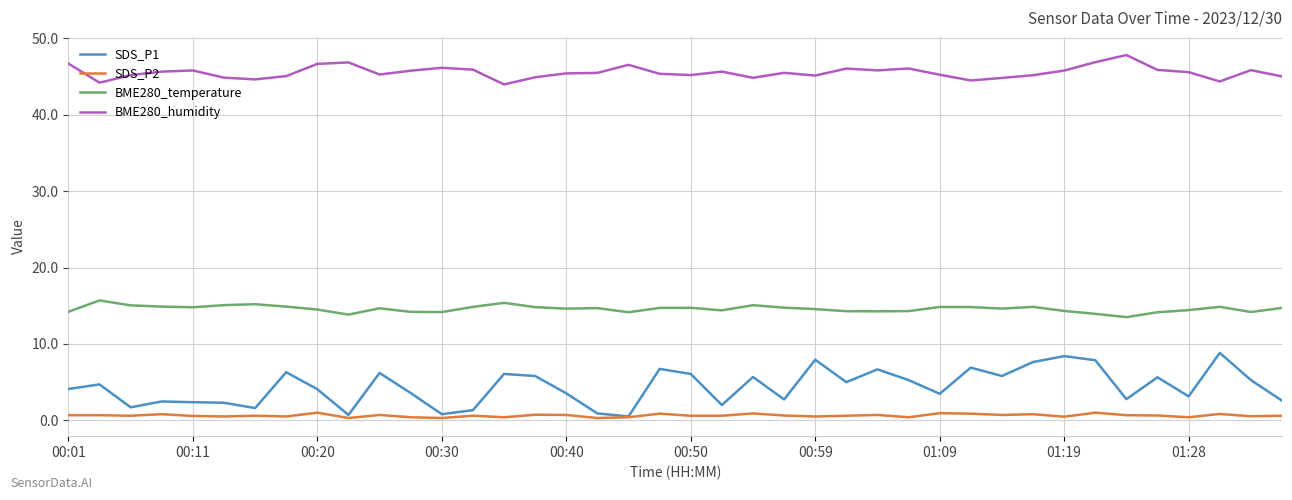

How many lines are shown in the chart?

4